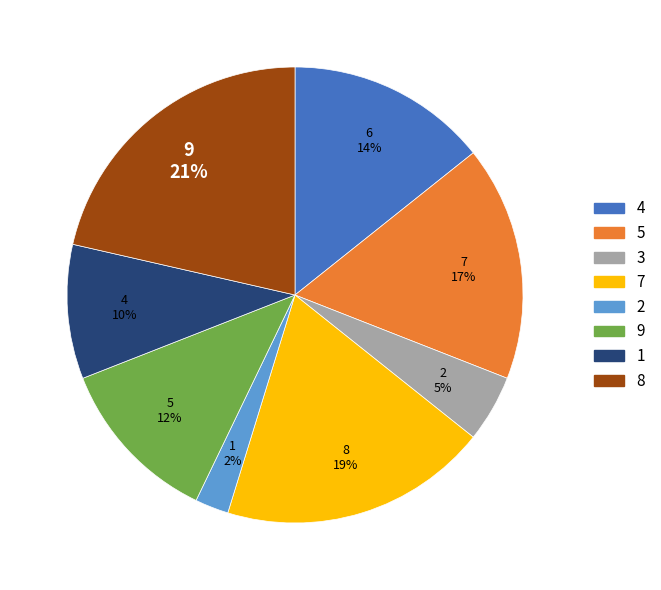

Does 3 account for over 50% of the chart?

No